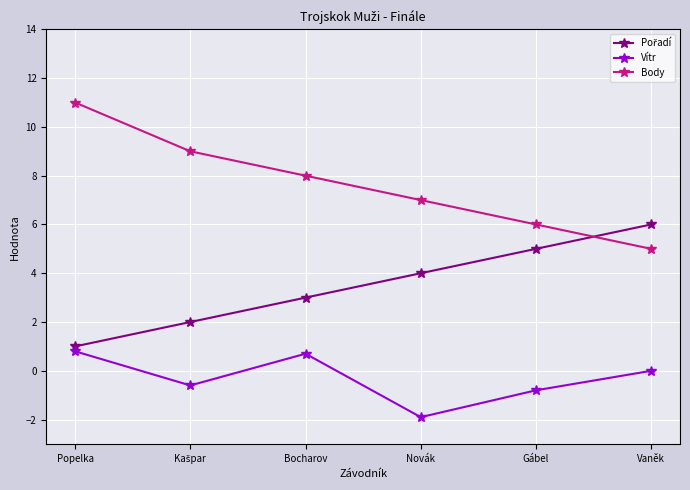

What is the lowest value of the Vítr series?

-1.9